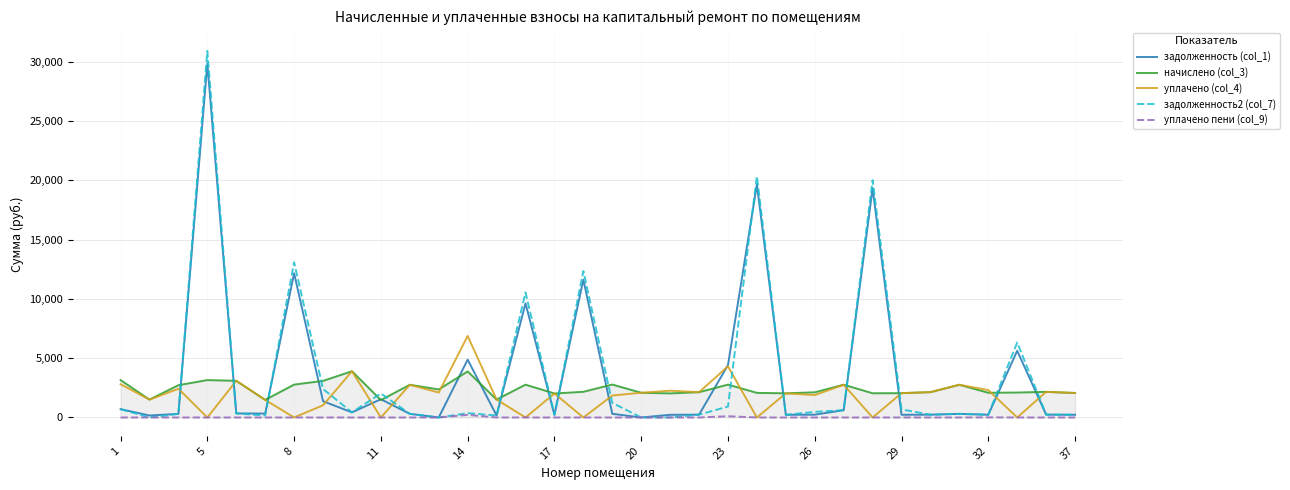

Which series has the widest spread of values?

задолженность2 (col_7)